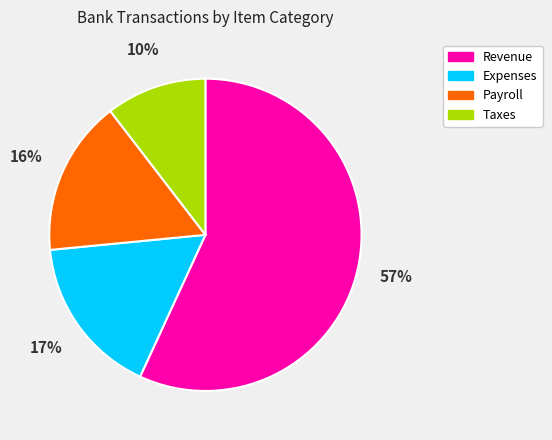

How many segments does this pie chart have?

4